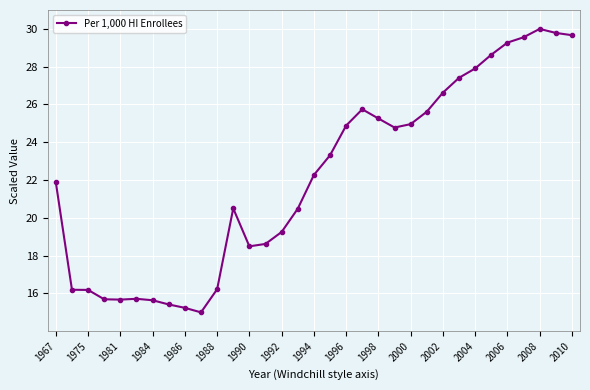

What is the minimum value shown in the chart?

15.0